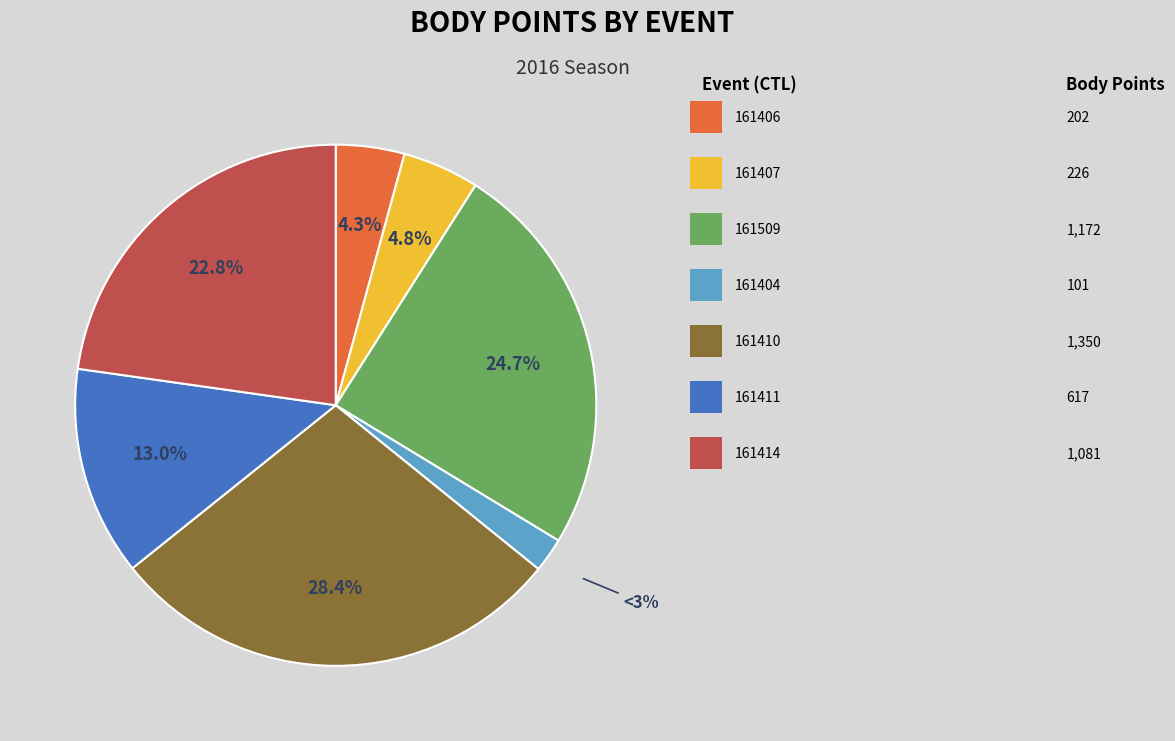

Combined, do 161406 and 161404 account for over 50%?

No